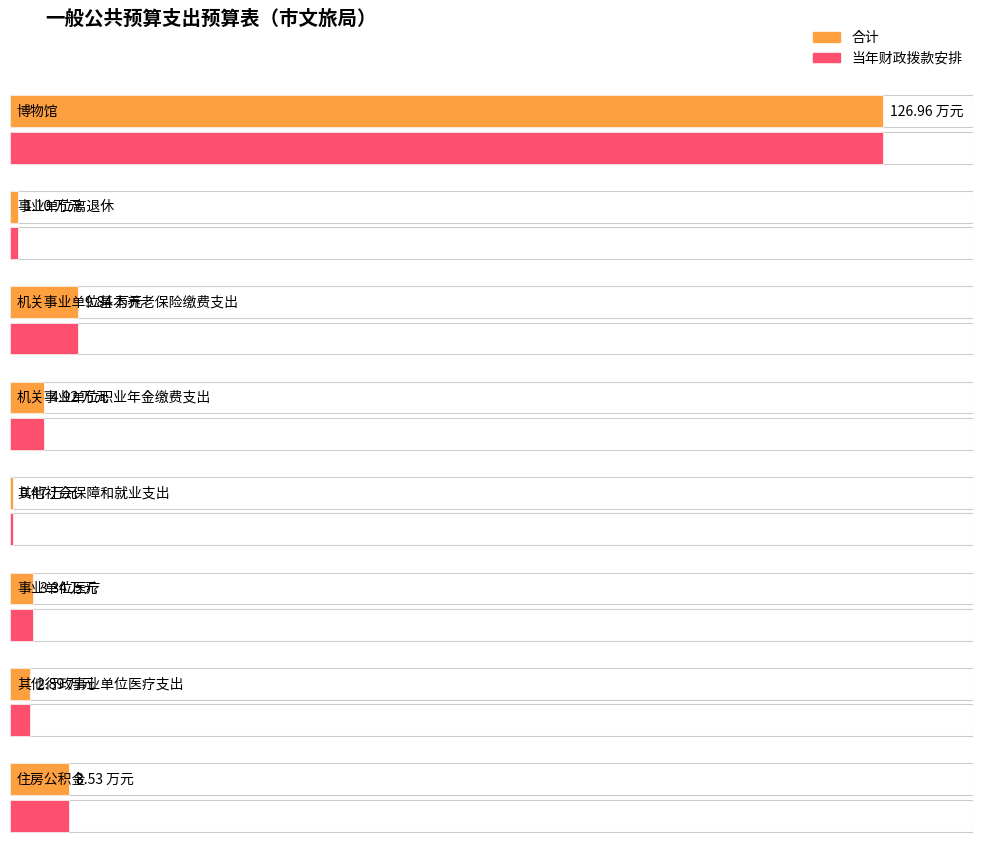

At which category is the sum across all series the highest?

博物馆